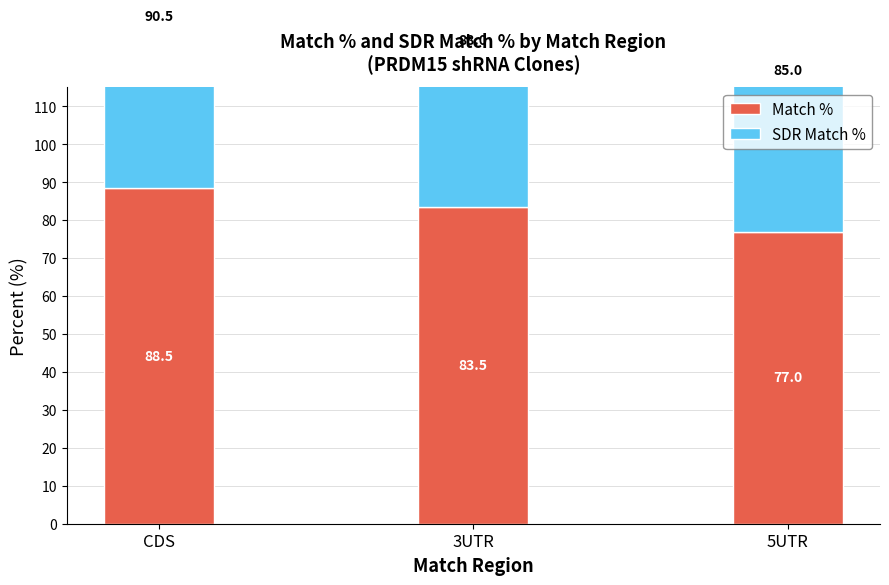

At which category is the sum across all series the highest?

CDS